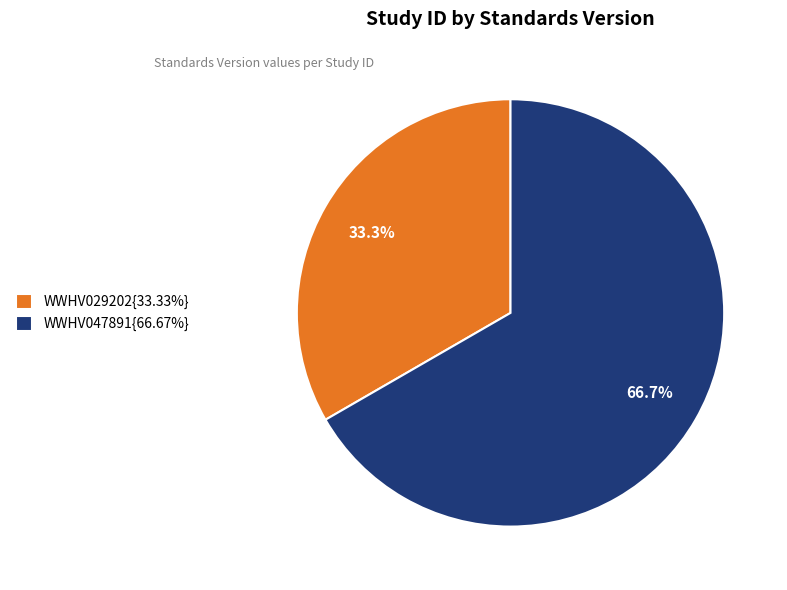

Count the number of slices in the pie.

2